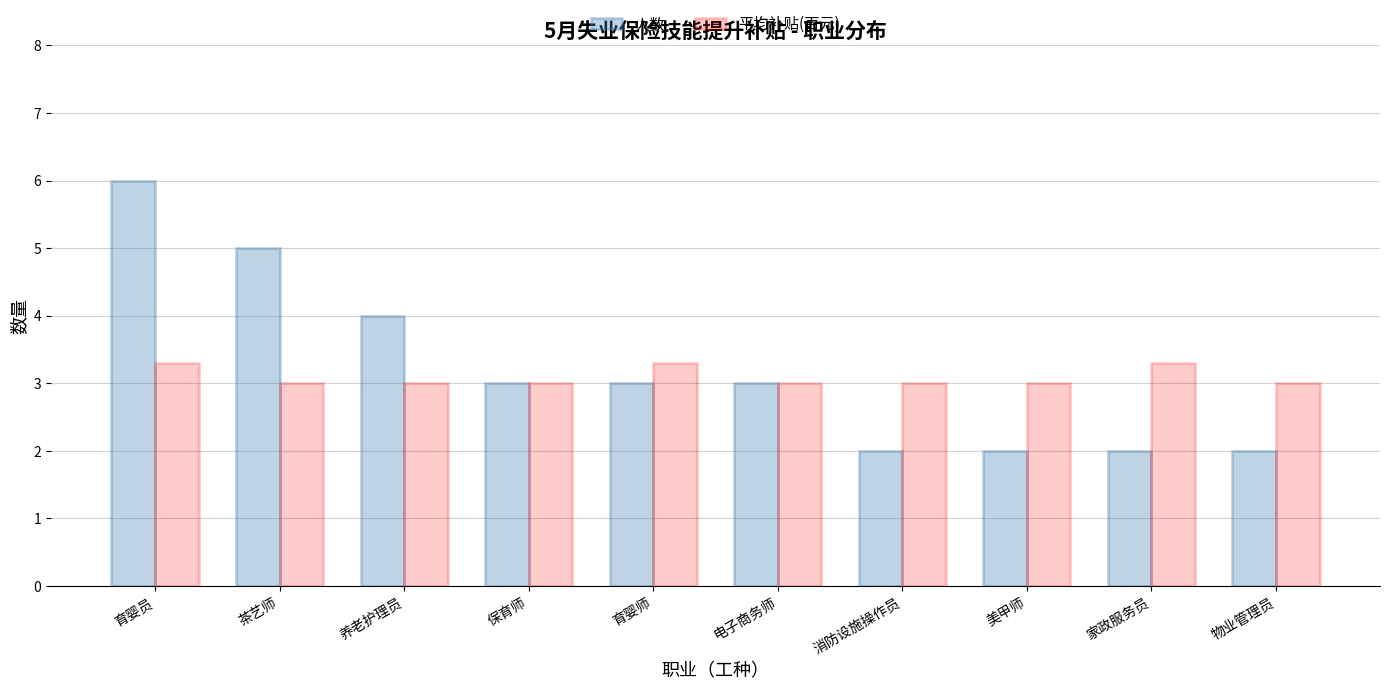

What position from the left is 美甲师?

8